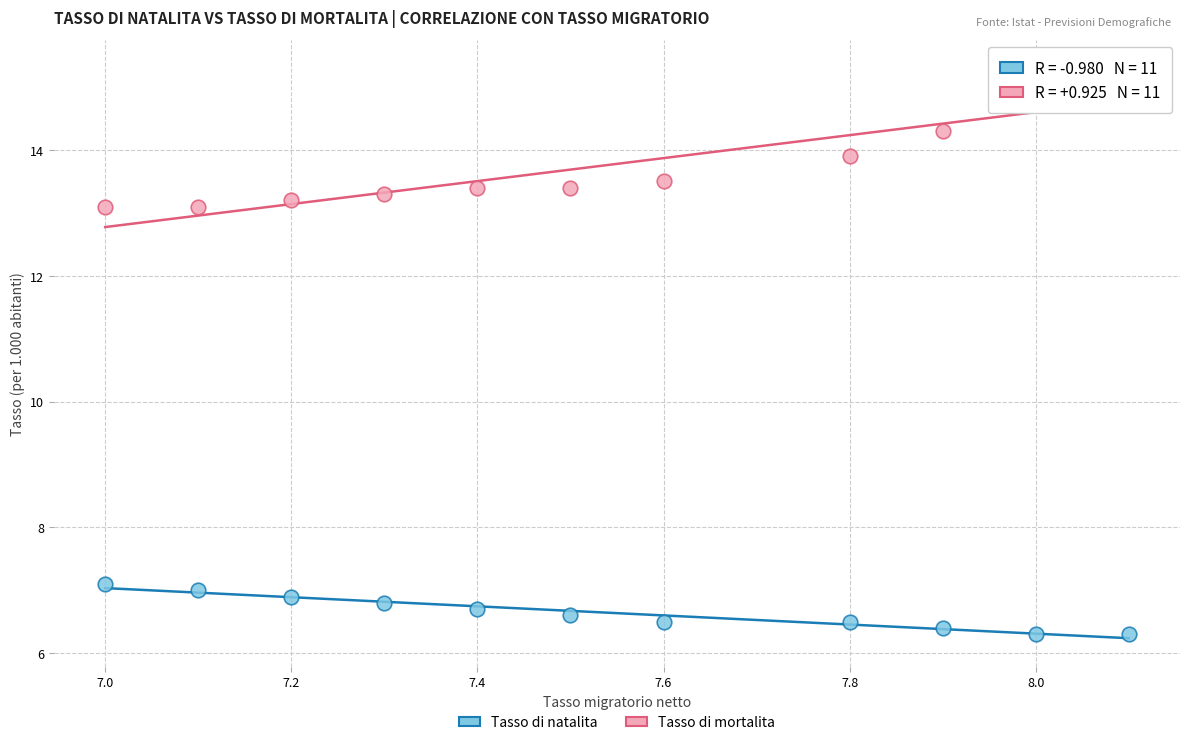

Across all data points, what is the range of X values (max minus min)?

1.1